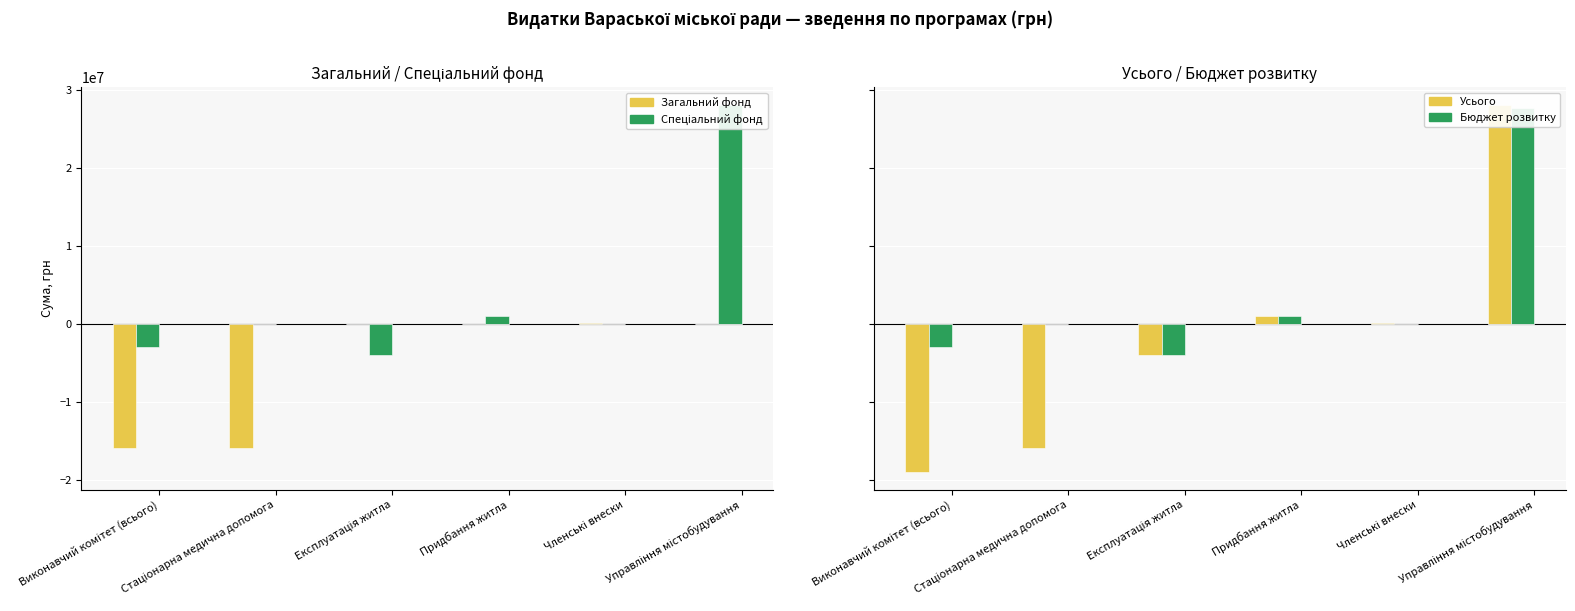

Where is Спеціальний фонд nearest to the value 13997116?

Придбання житла